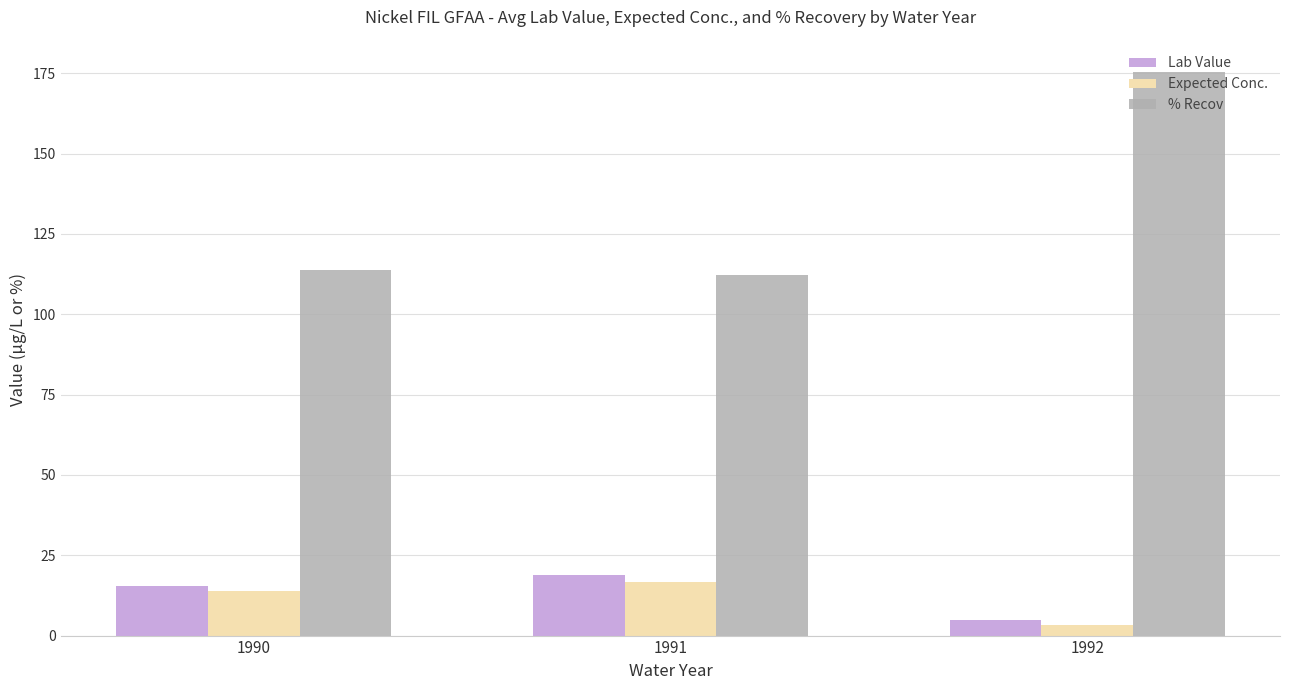

What is the difference between the maximum and second lowest values in the % Recov series?

61.5